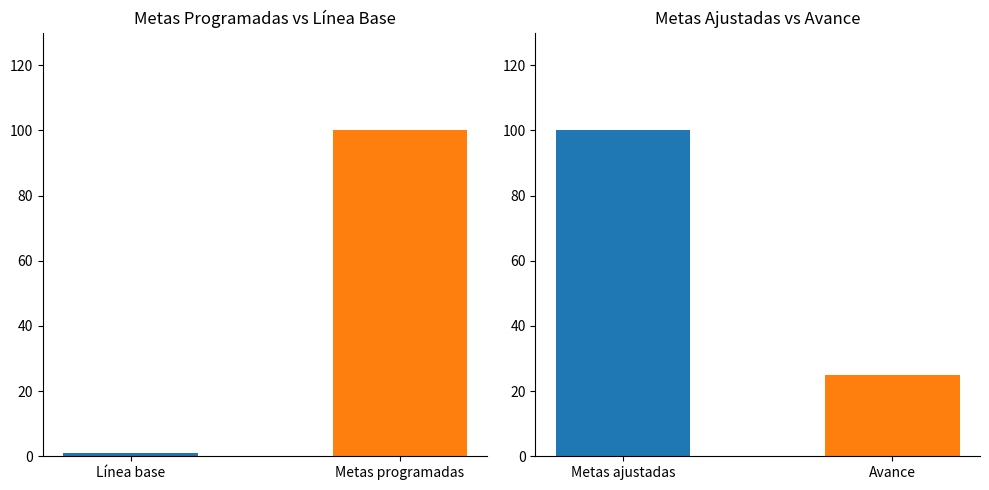

What are all the series names shown in the legend?

Línea base, Metas programadas, Metas ajustadas, Avance